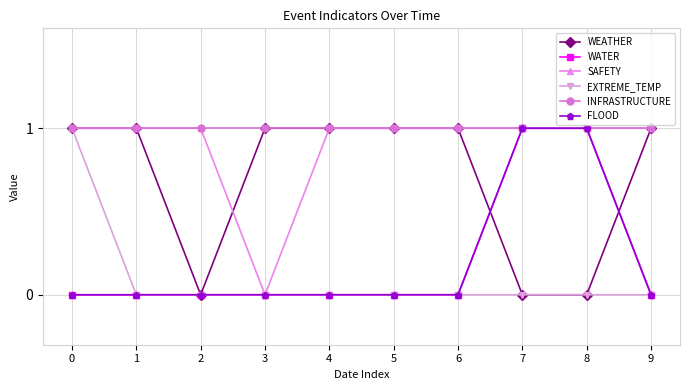

Is this an area chart (filled region under the line)?

No